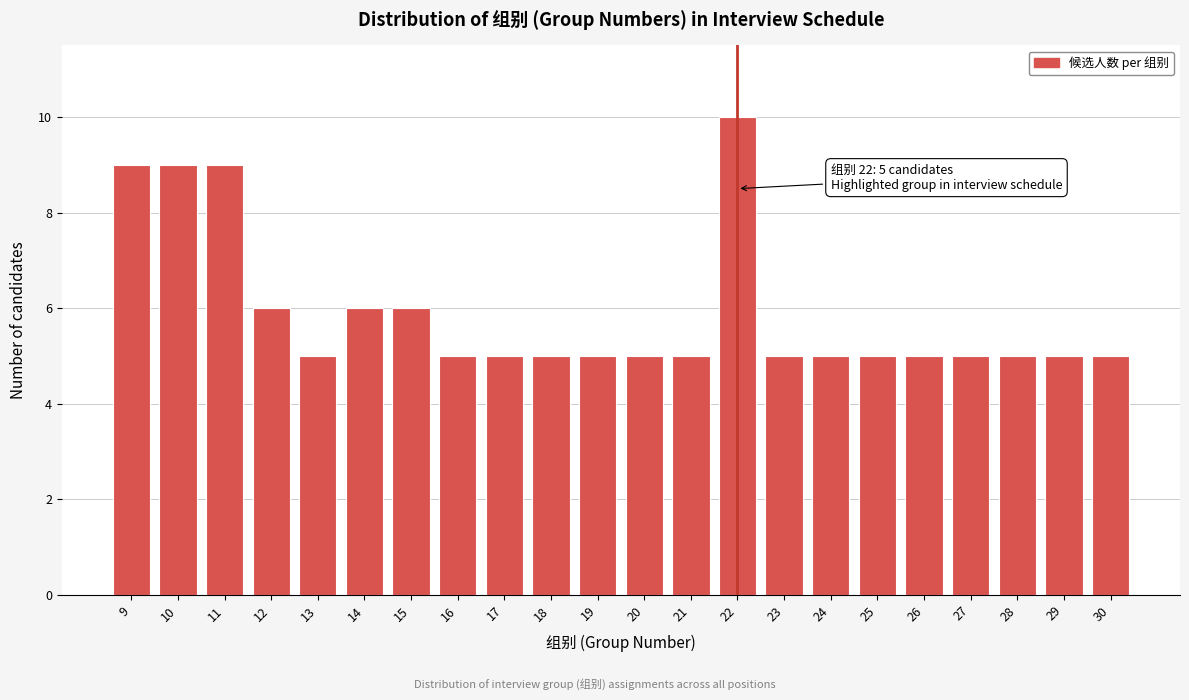

Reading right to left, transcribe all the data shown in this chart.

30=5	29=5	28=5	27=5	26=5	25=5	24=5	23=5	22=10	21=5	20=5	19=5	18=5	17=5	16=5	15=6	14=6	13=5	12=6	11=9	10=9	9=9